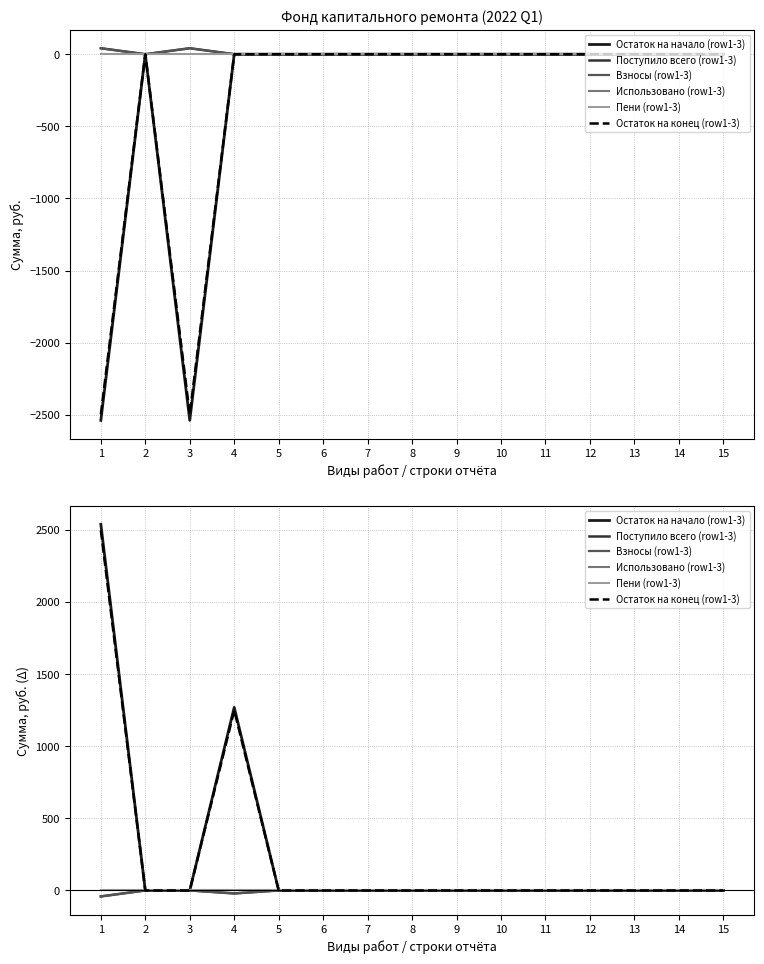

Reading right to left, extract all data points from this chart.

Остаток на начало (row1-3): 15=0.0	14=0.0	13=0.0	12=0.0	11=0.0	10=0.0	9=0.0	8=0.0	7=0.0	6=0.0	5=0.0	4=1269.5	3=0.0	2=0.0	1=2539.1
Поступило всего (row1-3): 15=0.0	14=0.0	13=0.0	12=0.0	11=0.0	10=0.0	9=0.0	8=0.0	7=0.0	6=0.0	5=0.0	4=-20.7	3=0.0	2=0.0	1=-41.5
Взносы (row1-3): 15=0.0	14=0.0	13=0.0	12=0.0	11=0.0	10=0.0	9=0.0	8=0.0	7=0.0	6=0.0	5=0.0	4=-20.7	3=0.0	2=0.0	1=-41.5
Использовано (row1-3): 15=0.0	14=0.0	13=0.0	12=0.0	11=0.0	10=0.0	9=0.0	8=0.0	7=0.0	6=0.0	5=0.0	4=0.0	3=0.0	2=0.0	1=0.0
Пени (row1-3): 15=0.0	14=0.0	13=0.0	12=0.0	11=0.0	10=0.0	9=0.0	8=0.0	7=0.0	6=0.0	5=0.0	4=0.0	3=0.0	2=0.0	1=0.0
Остаток на конец (row1-3): 15=0.0	14=0.0	13=0.0	12=0.0	11=0.0	10=0.0	9=0.0	8=0.0	7=0.0	6=0.0	5=0.0	4=1248.8	3=0.0	2=0.0	1=2497.6